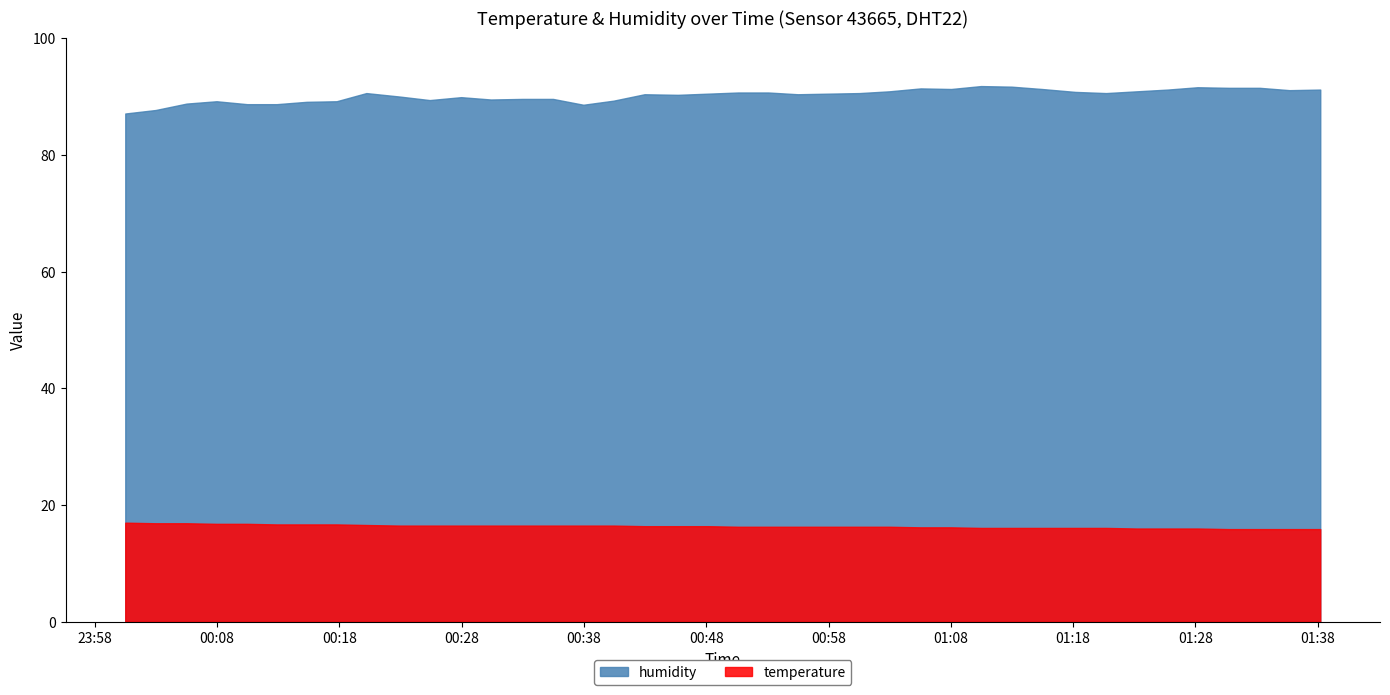

Which series has the largest total across all categories?

humidity